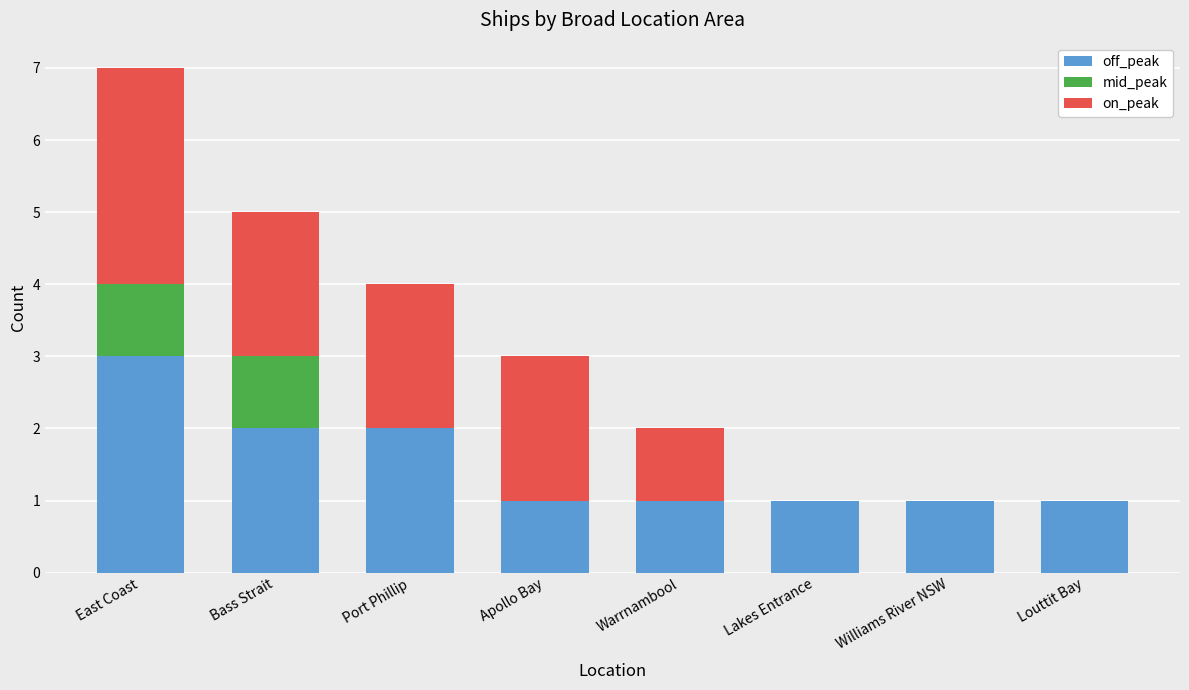

What is the sum of all off_peak values?

12